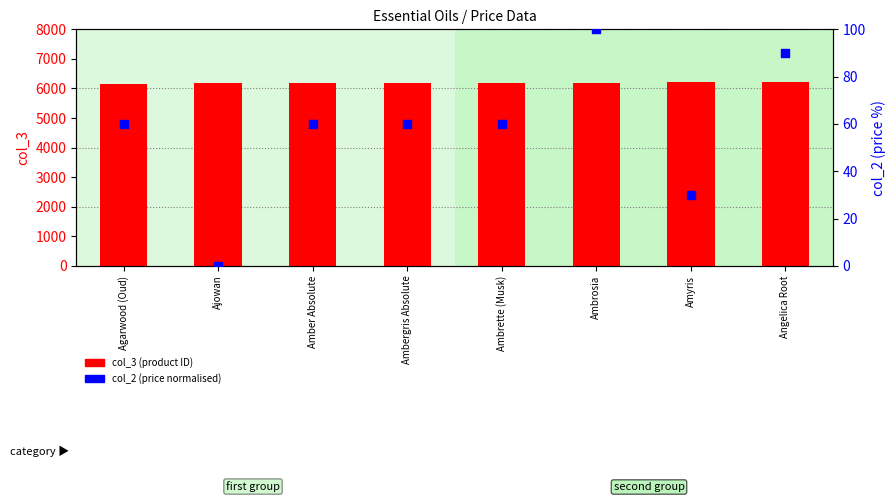

What is the total value across all series at Ajowan?

6171.0